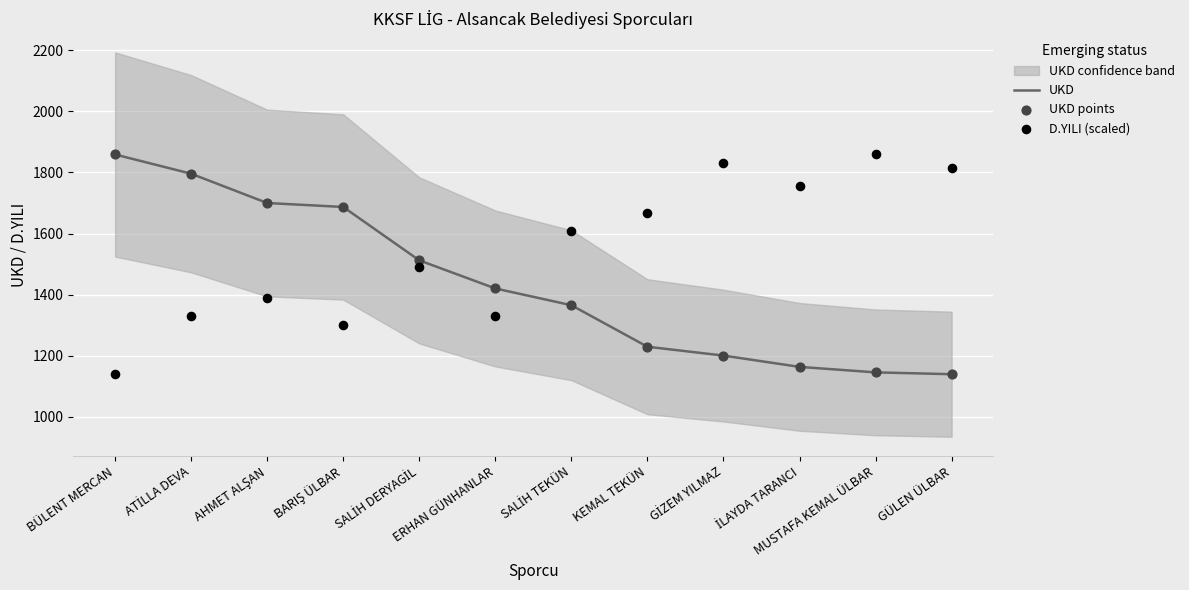

At which category is the sum across all series the highest?

ATİLLA DEVA